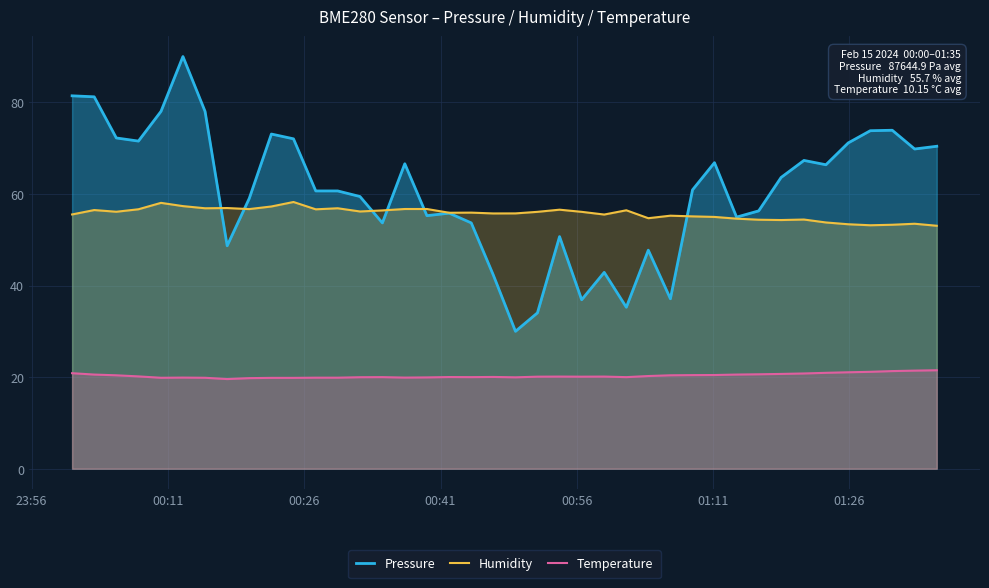

Which series has the widest spread of values?

Pressure